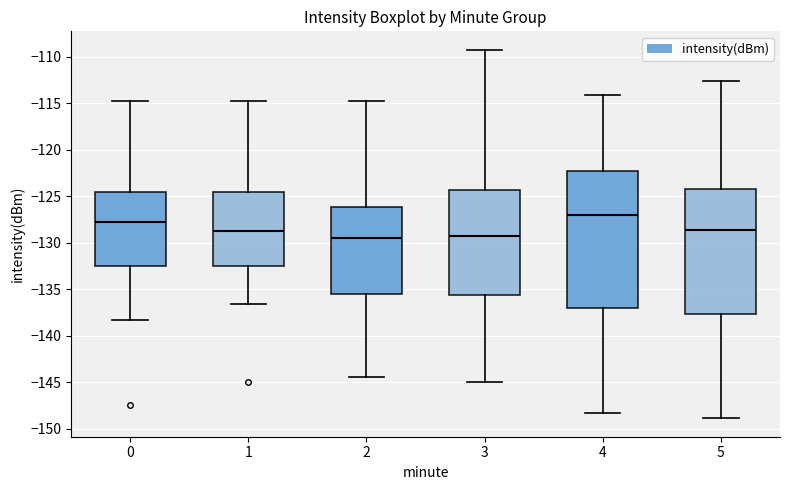

Which box is the tallest, from its lower edge to its upper edge?

4